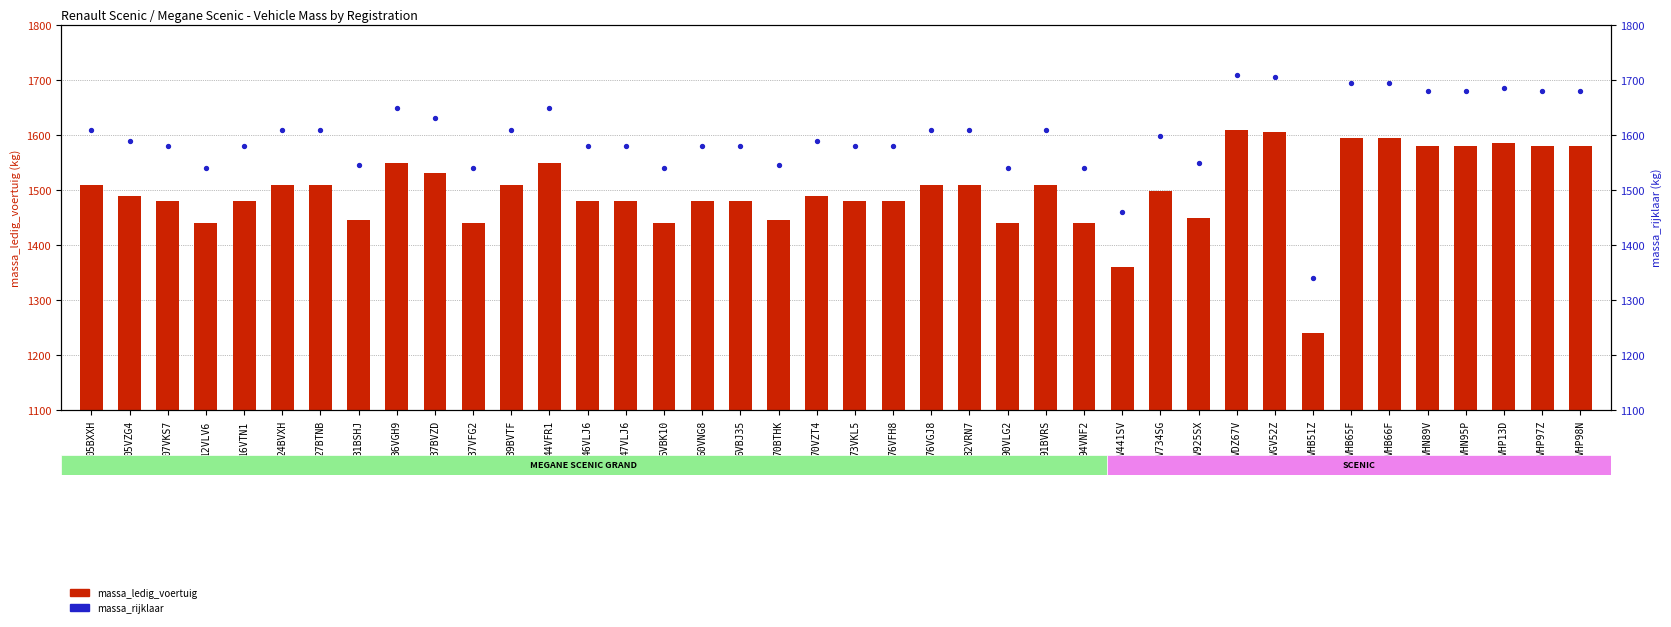

What is the total value across all series at 76VFH8?

3060